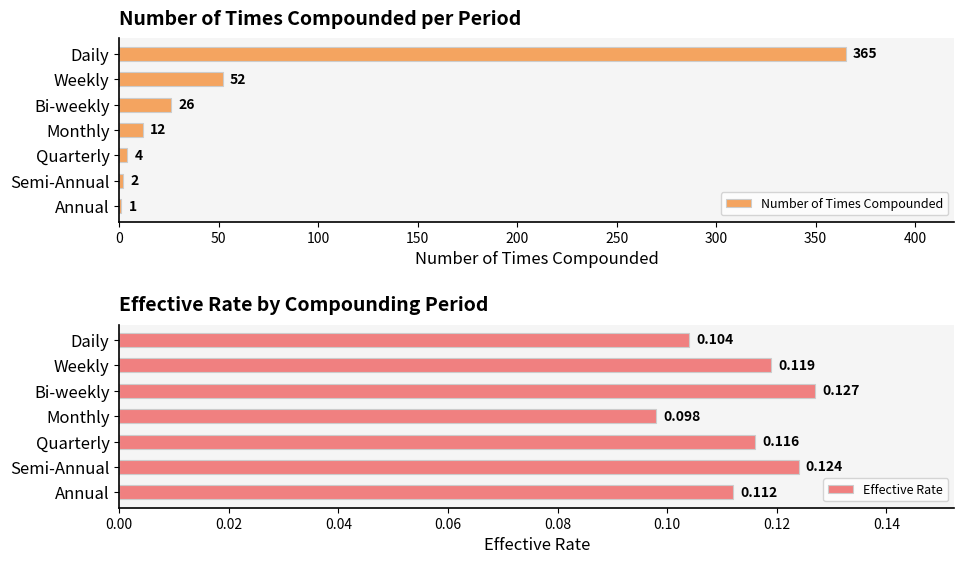

What is the sum of all Number of Times Compounded values?

462